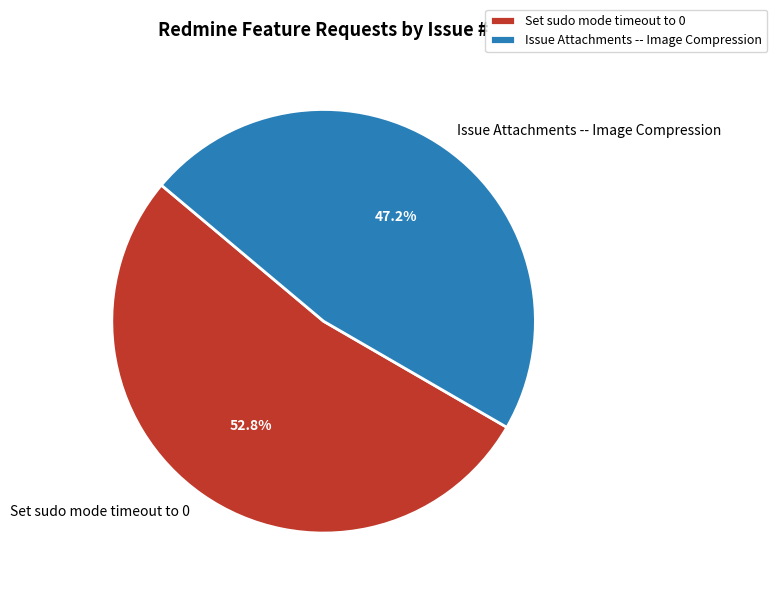

How many slices are in this pie chart?

2